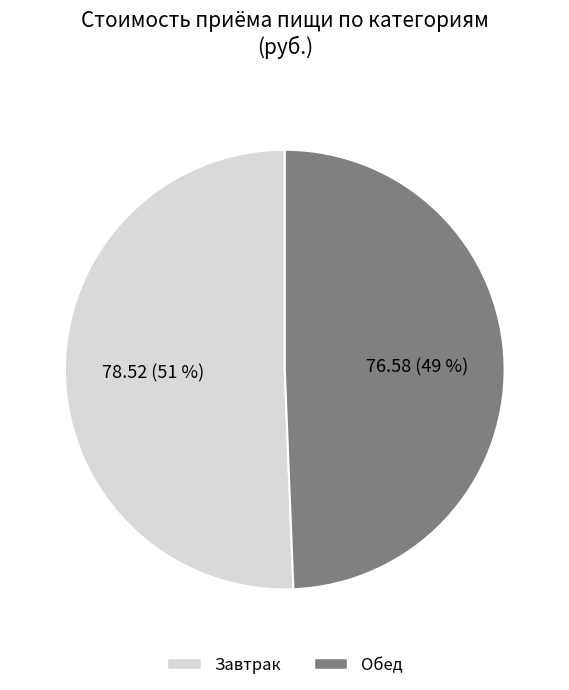

To the nearest percent, what is the combined percentage of Обед and Завтрак?

100%